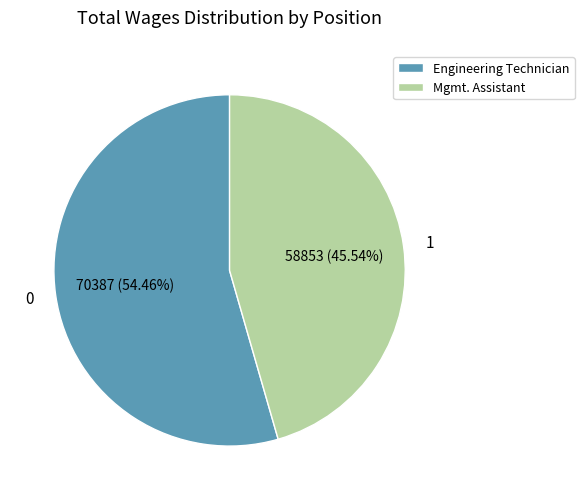

What percentage is the Engineering Technician slice, to the nearest percent?

54%